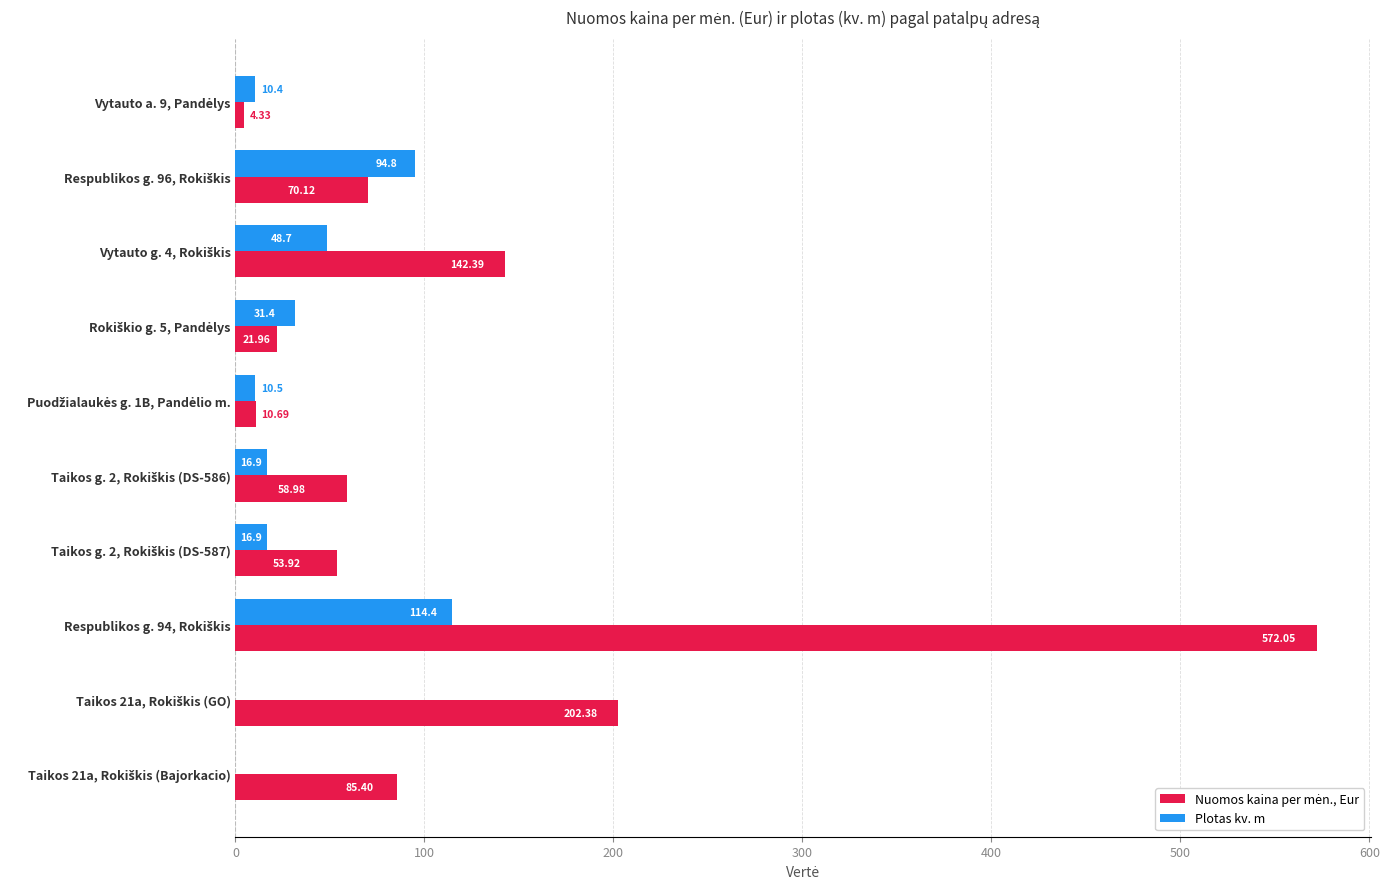

What is the sum of all Plotas kv. m values?

343.8